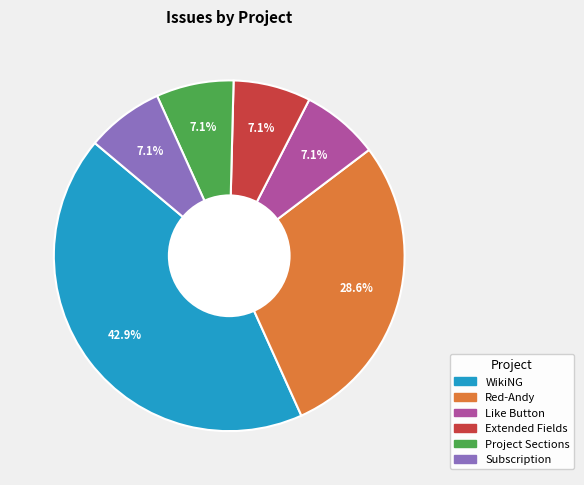

Which category has the biggest portion of the pie?

WikiNG